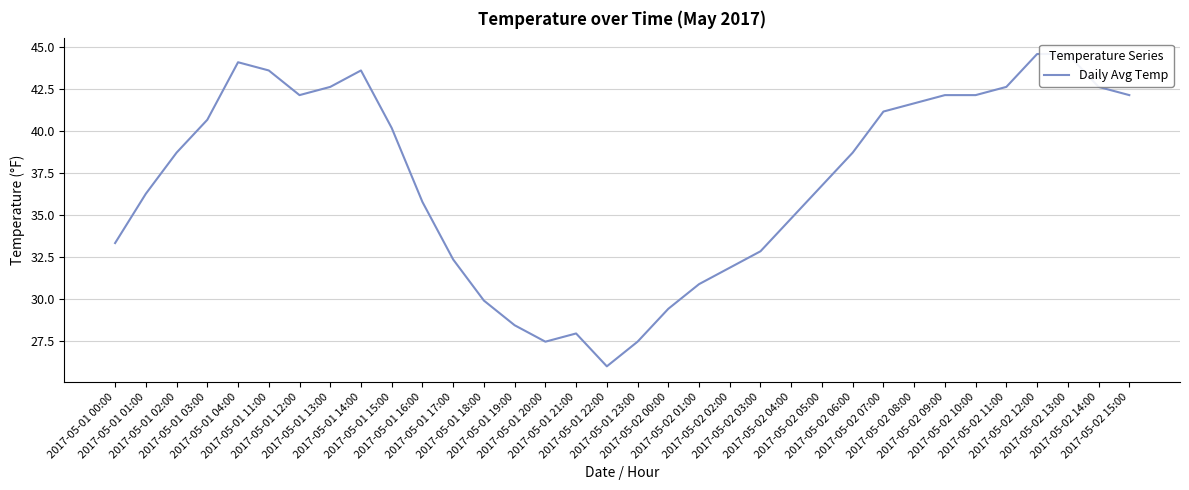

What is the label of the 23rd point from the left?

2017-05-02 04:00